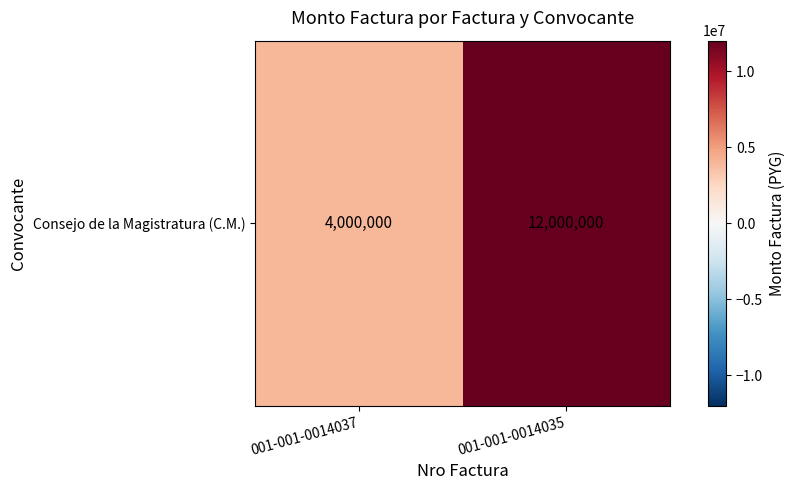

Rank the categories by value from lowest to highest.

001-001-0014037, 001-001-0014035